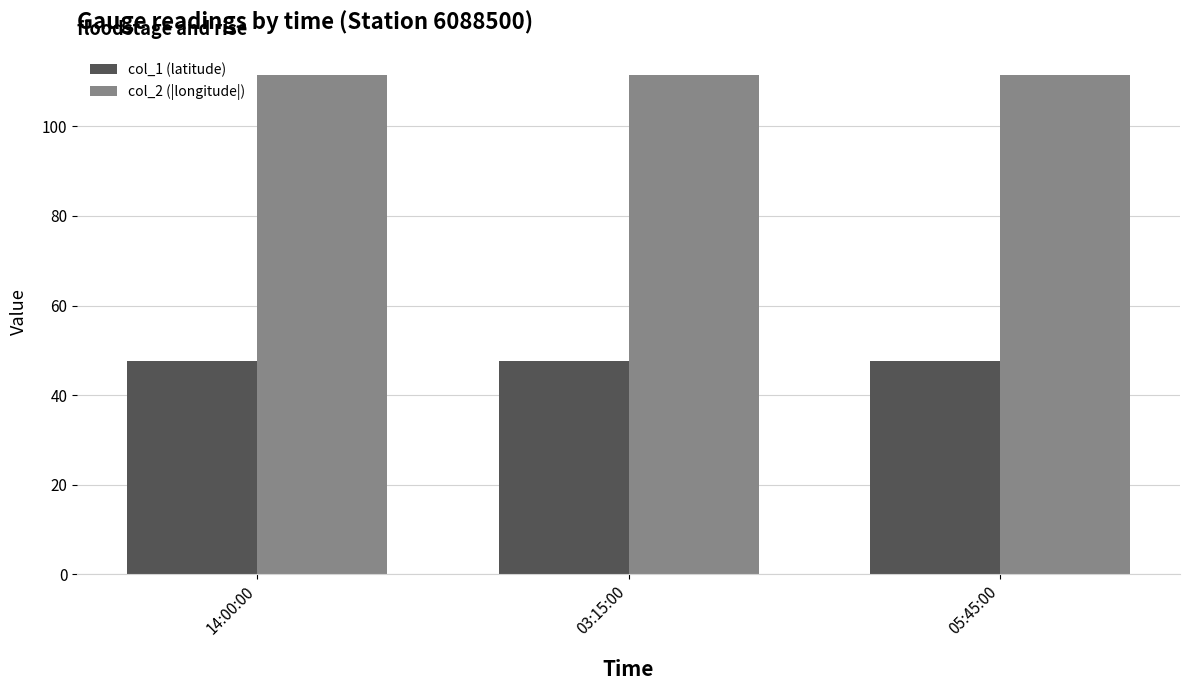

Is it true that col_1 (latitude) equals 63.1 at 05:45:00?

False